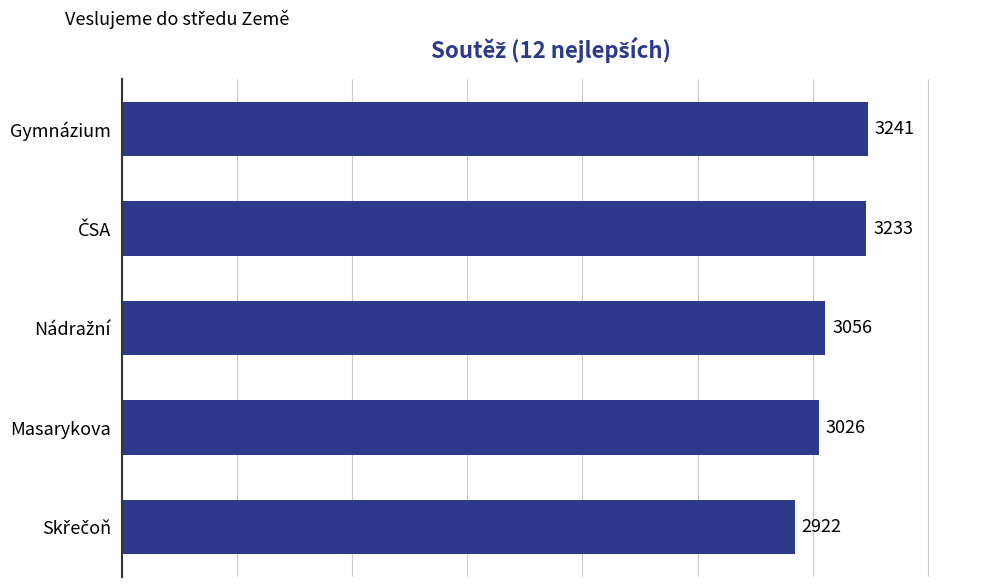

What is the greatest value displayed?

3241